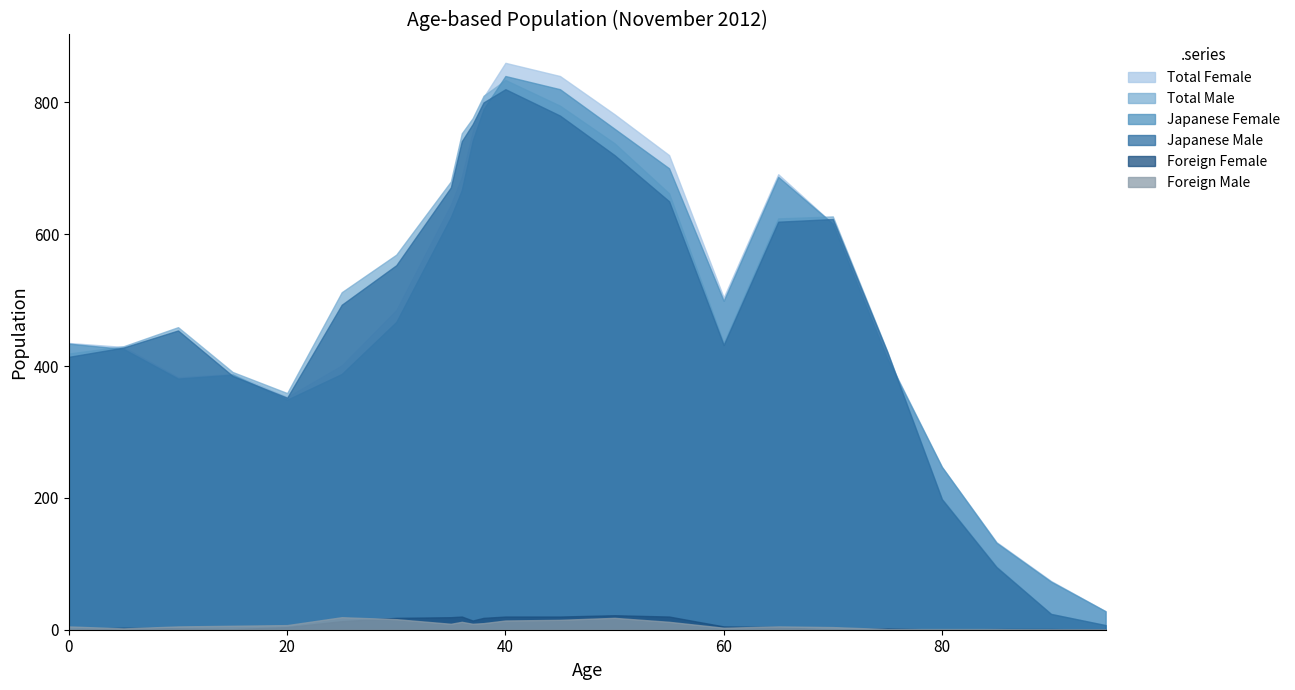

True or false: Japanese Female and Foreign Male cross at least once.

False